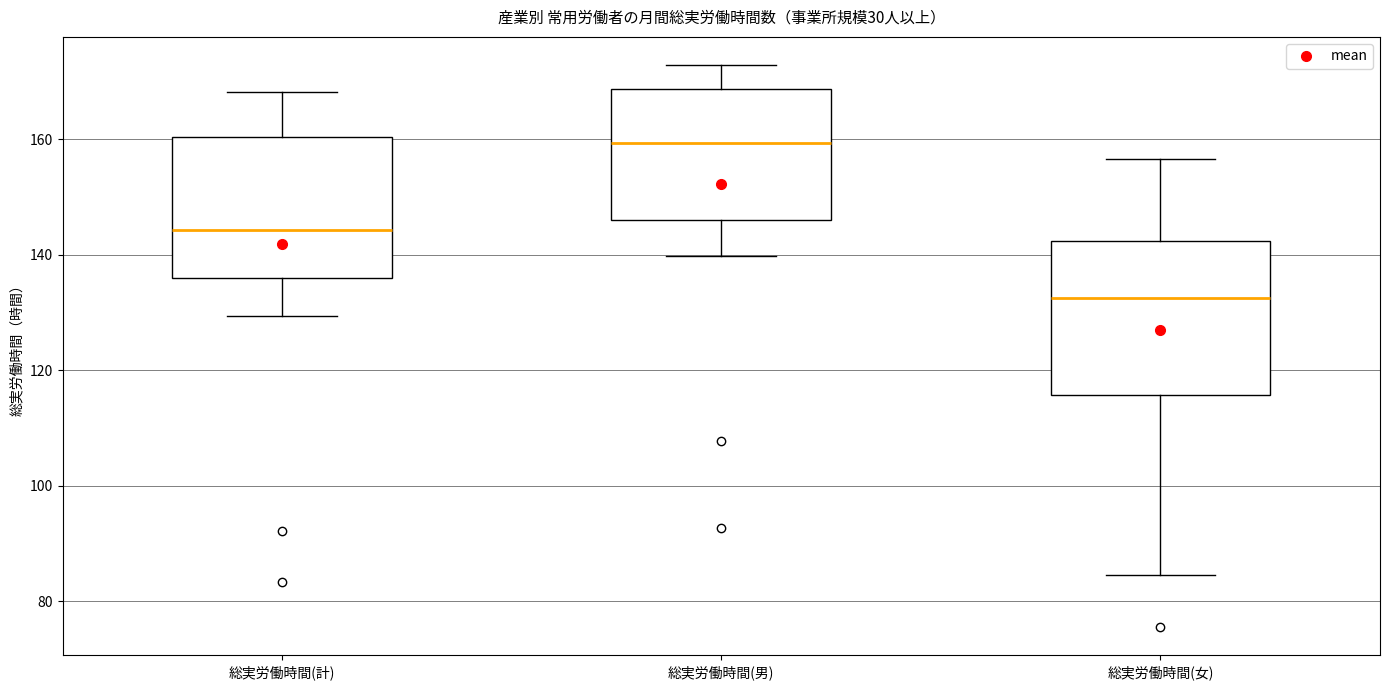

Where is the upper edge of the box for 総実労働時間(計) on the y-axis? The values are not printed on the chart, so give them approximately, as read against the axis.

160